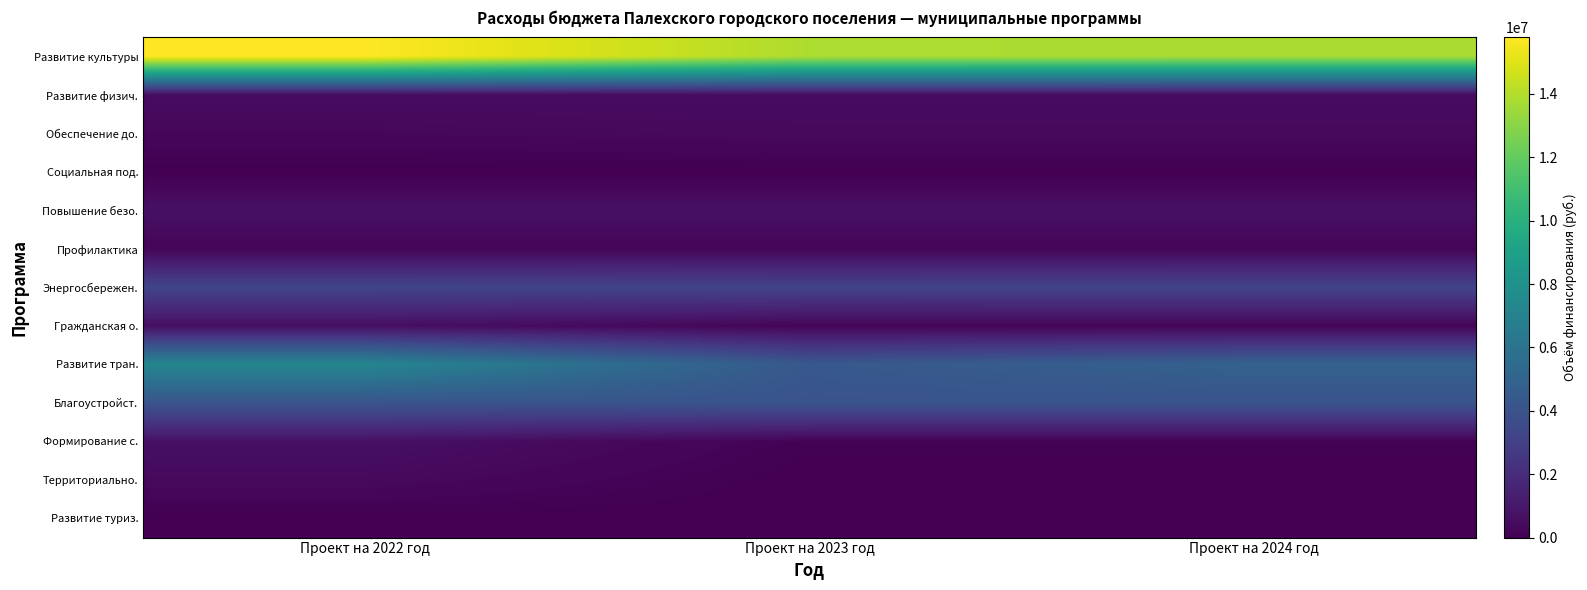

What is the total value across all series at Проект на 2022 год?

33804100.3